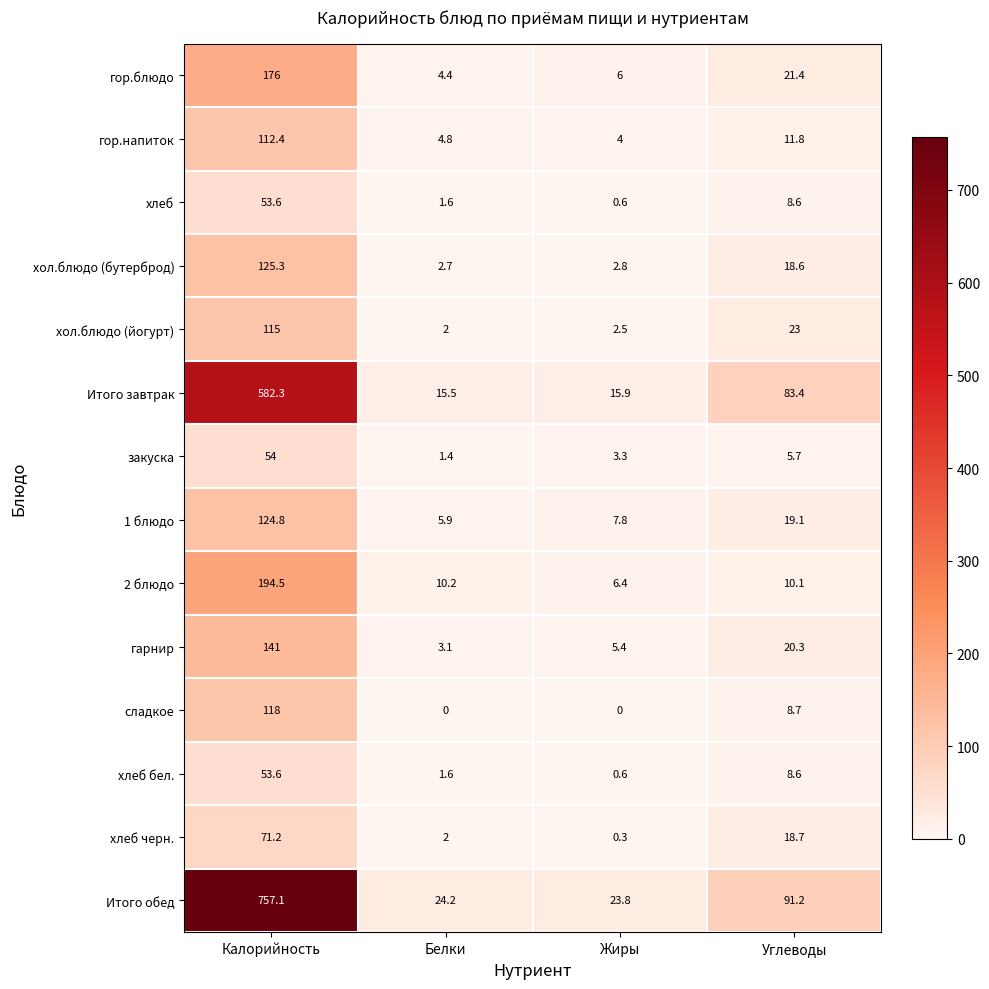

What is the minimum value for гор.блюдо?

4.4